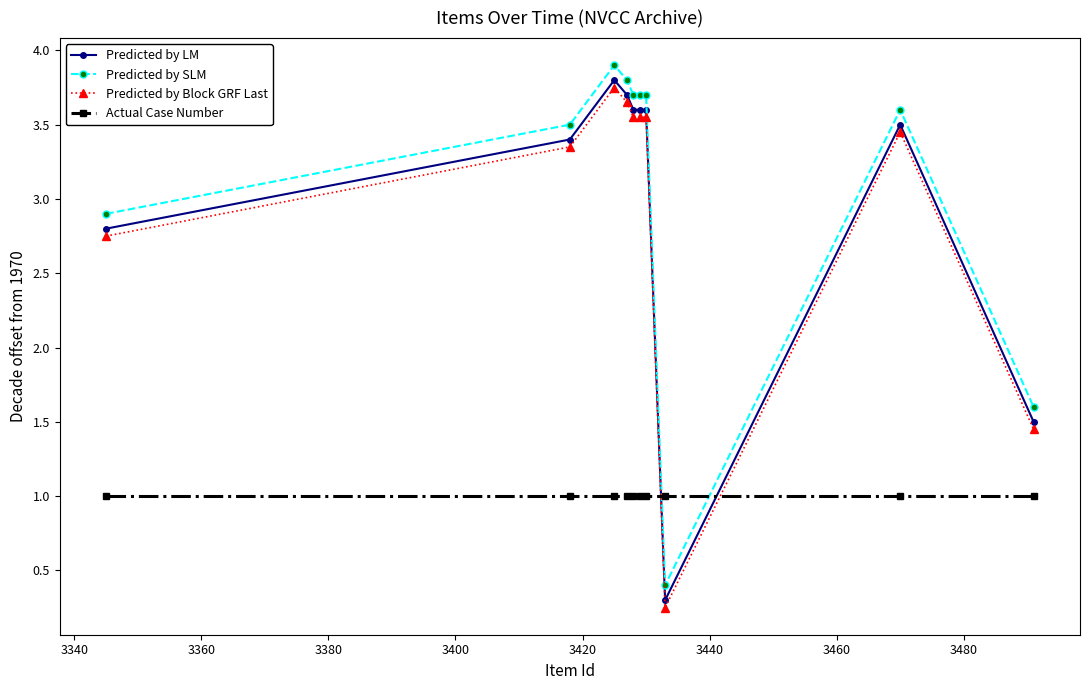

How many intersections are there between Actual Case Number and Predicted by LM?

2